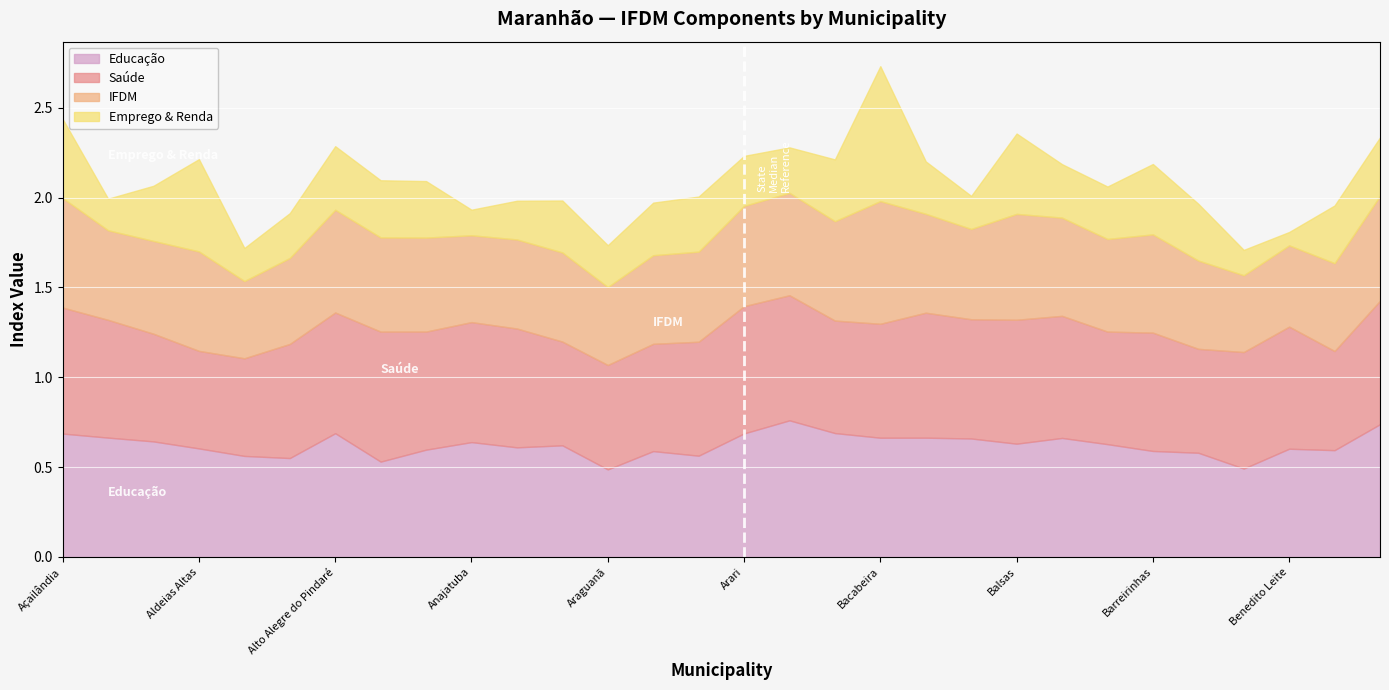

The IFDM series shows 1.0 at Alto Alegre do Pindaré. True or false?

False